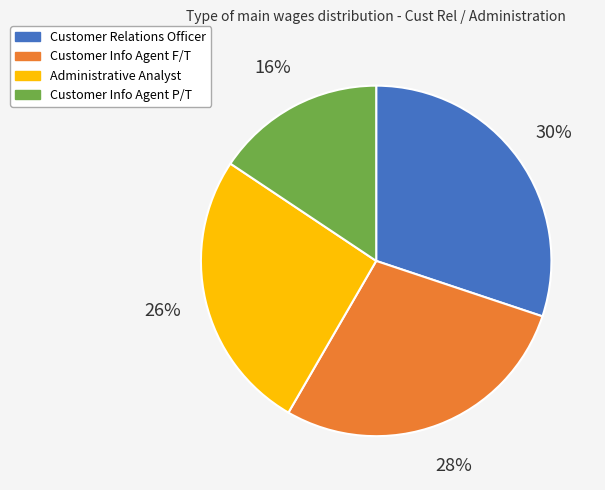

To the nearest percent, what percentage of the pie is Customer Info Agent F/T?

28%